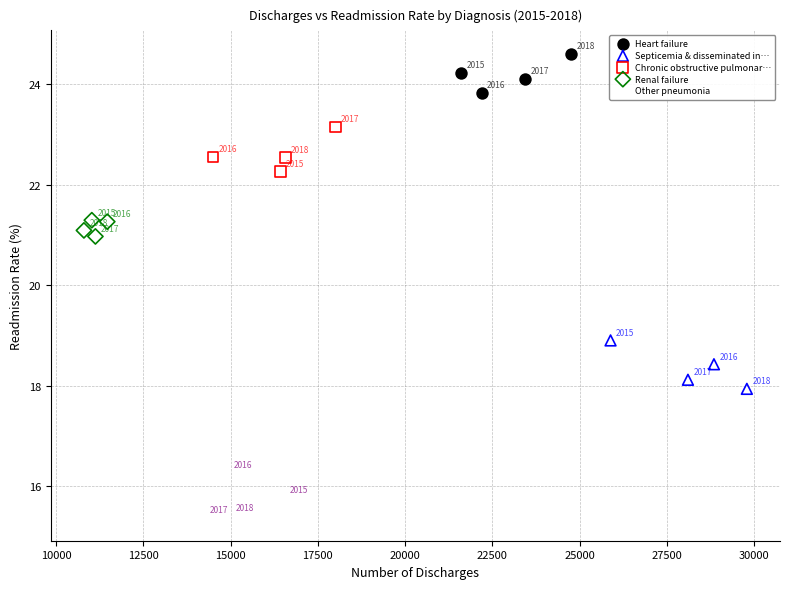

Which series reaches the maximum Y coordinate?

Heart failure